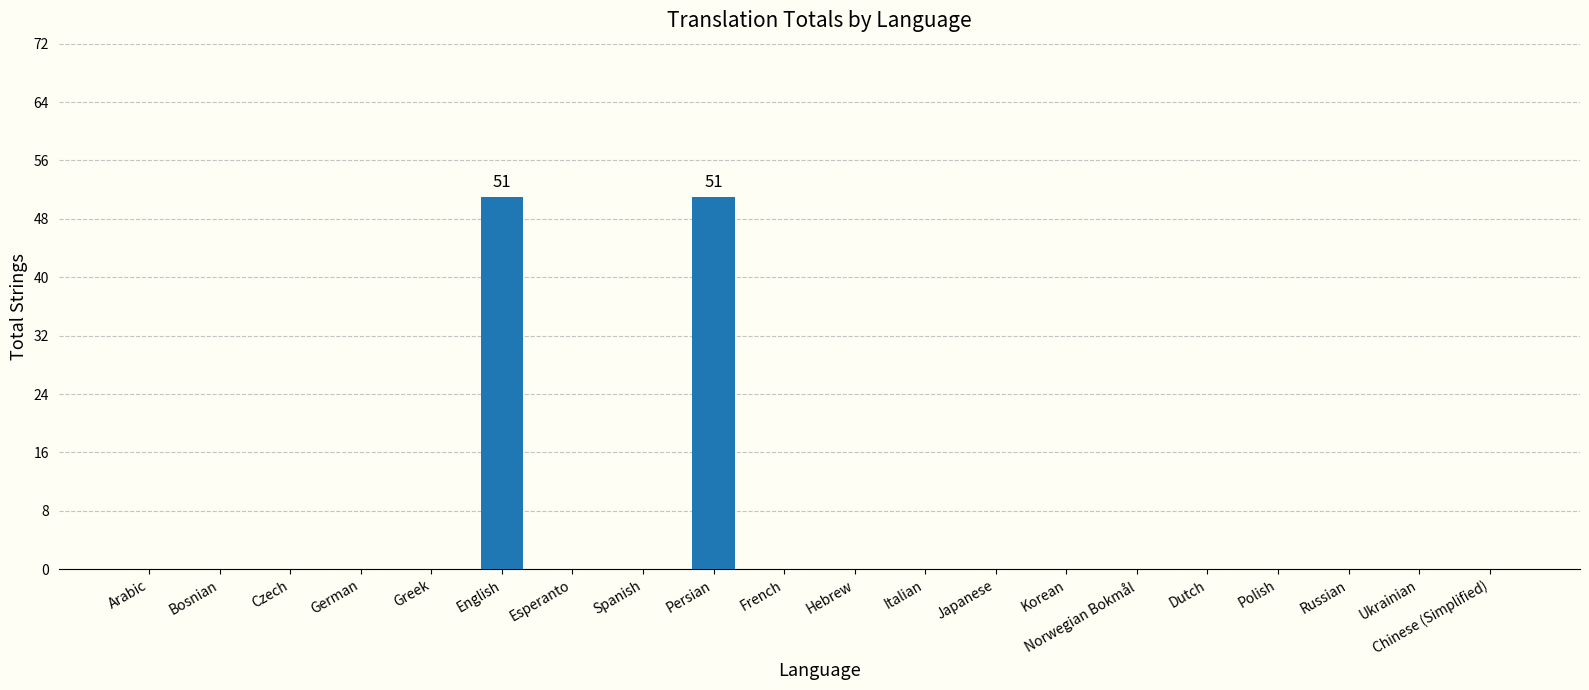

What is the sum of all values?

102